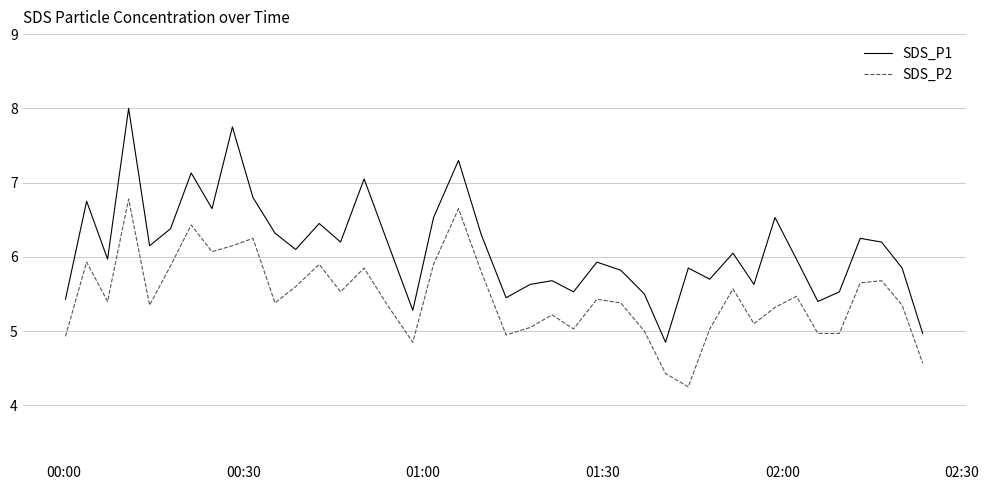

How many series are shown in this chart?

2